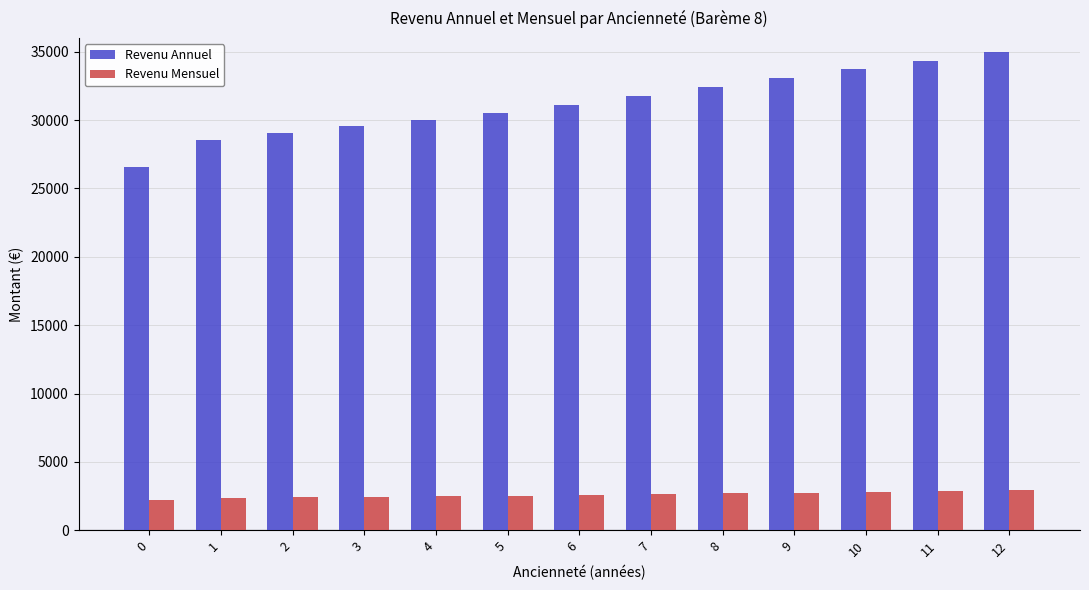

True or false: Revenu Mensuel has a value of 3523.8 at 0.

False